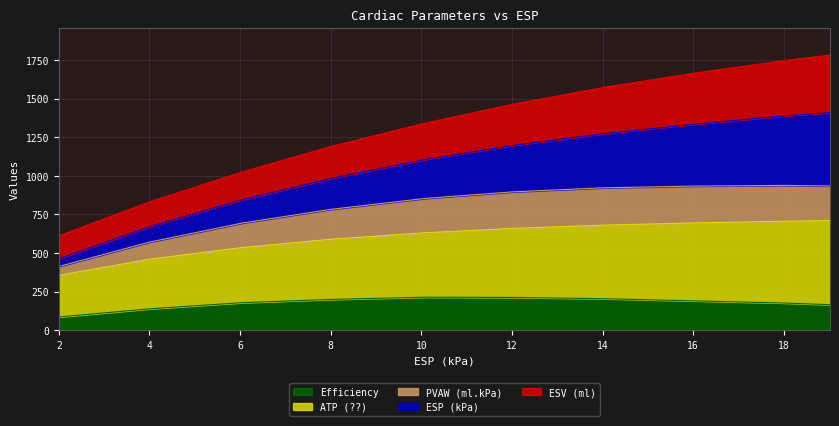

Is it true that Efficiency equals 84.8 at 2?

True